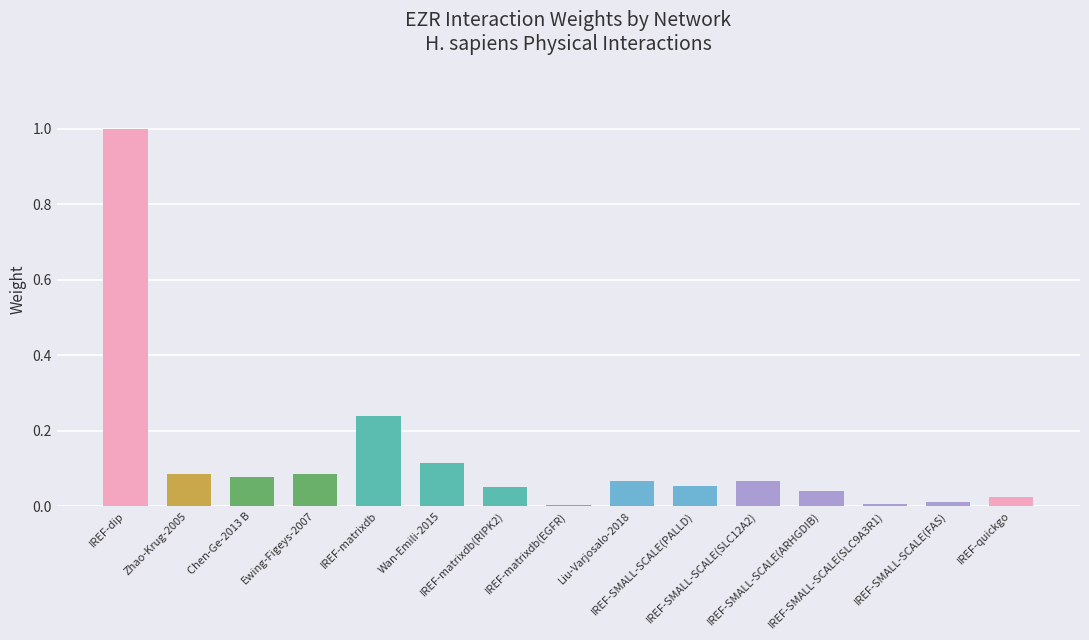

The value at IREF-SMALL-SCALE(PALLD) is 0.0. True or false?

False